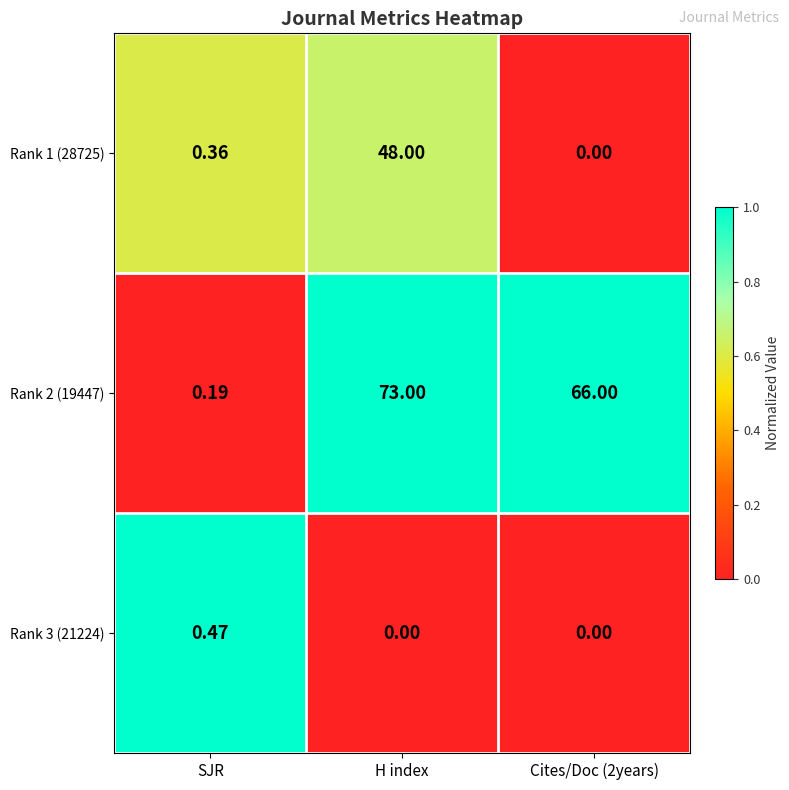

List the series in order of their overall mean, highest first.

Rank 2 (19447), Rank 1 (28725), Rank 3 (21224)